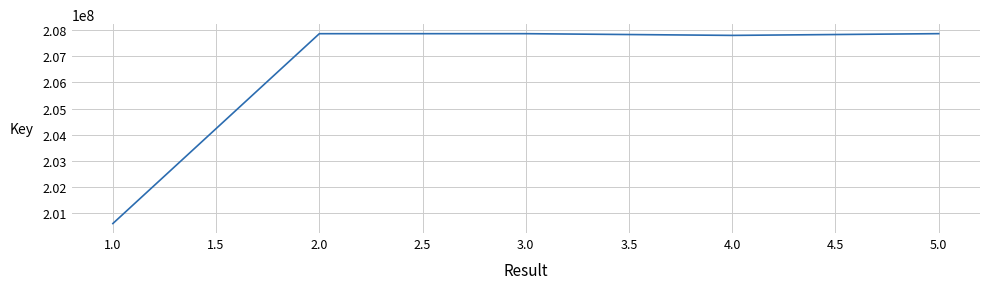

At which label is the value closest to 204238605?

4.0